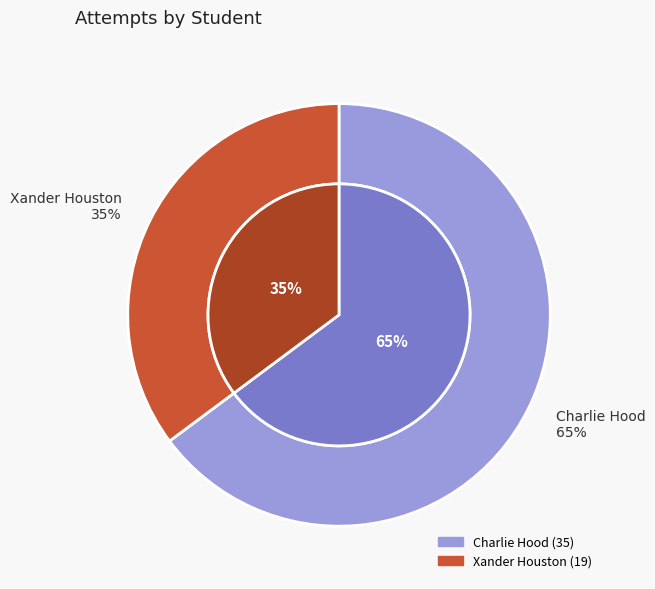

To the nearest percent, what is the average slice percentage?

50%